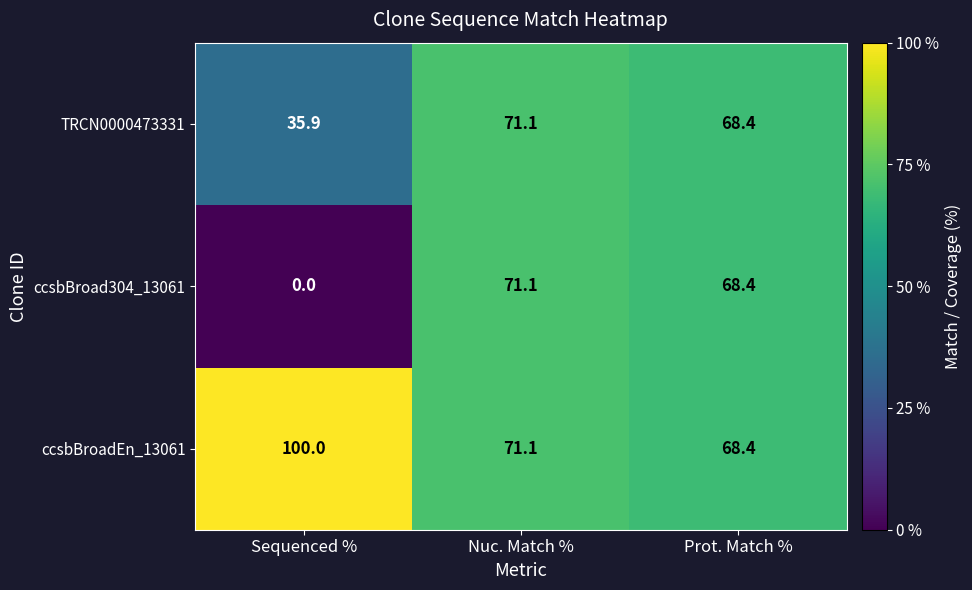

Reading left to right, extract all data points from this chart.

TRCN0000473331: 35.9	71.1	68.4
ccsbBroad304_13061: 0.0	71.1	68.4
ccsbBroadEn_13061: 100.0	71.1	68.4